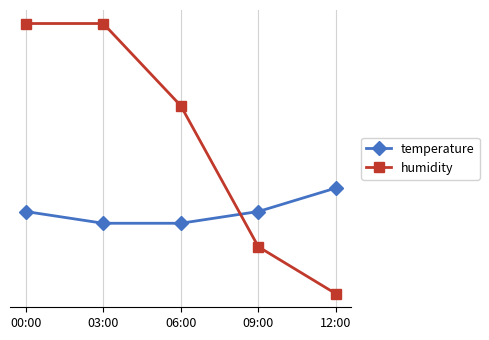

Rank the categories by humidity value from highest to lowest.

00:00, 03:00, 06:00, 09:00, 12:00